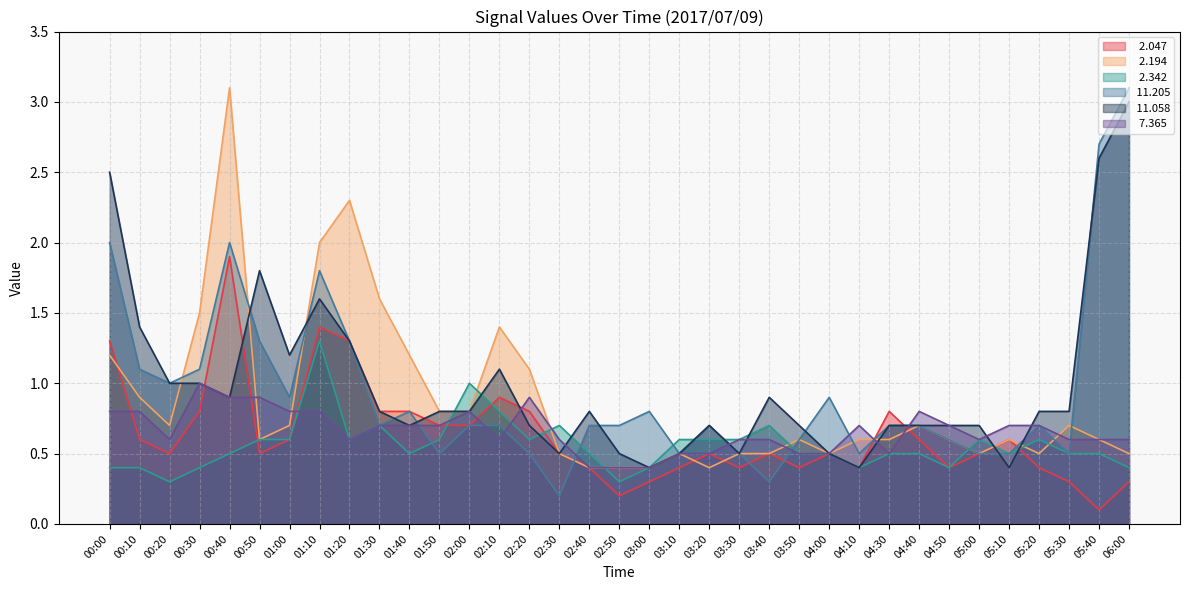

At how many categories does at least one series exceed 0?

35